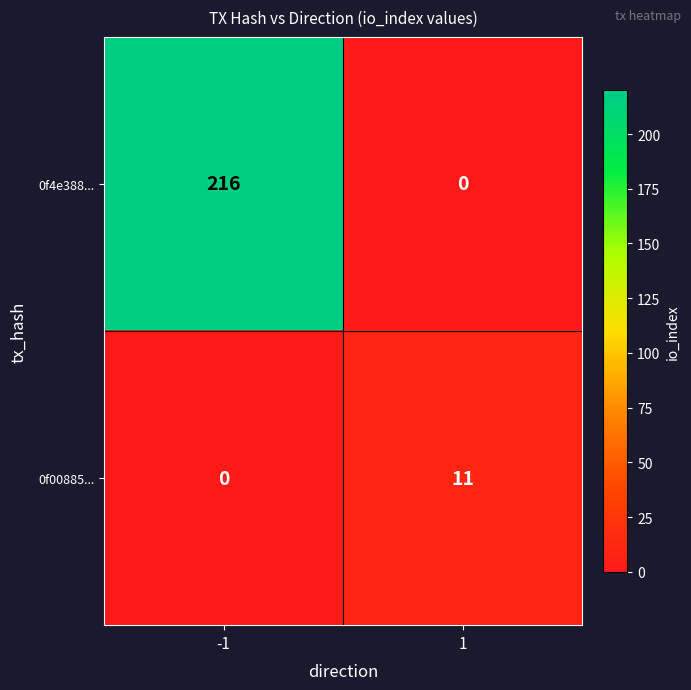

How many values in 0f00885... are above zero?

1